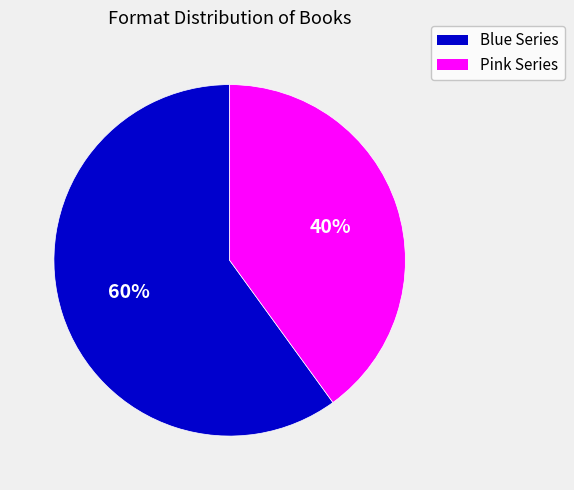

Is there any slice that represents more than half of the pie?

Yes